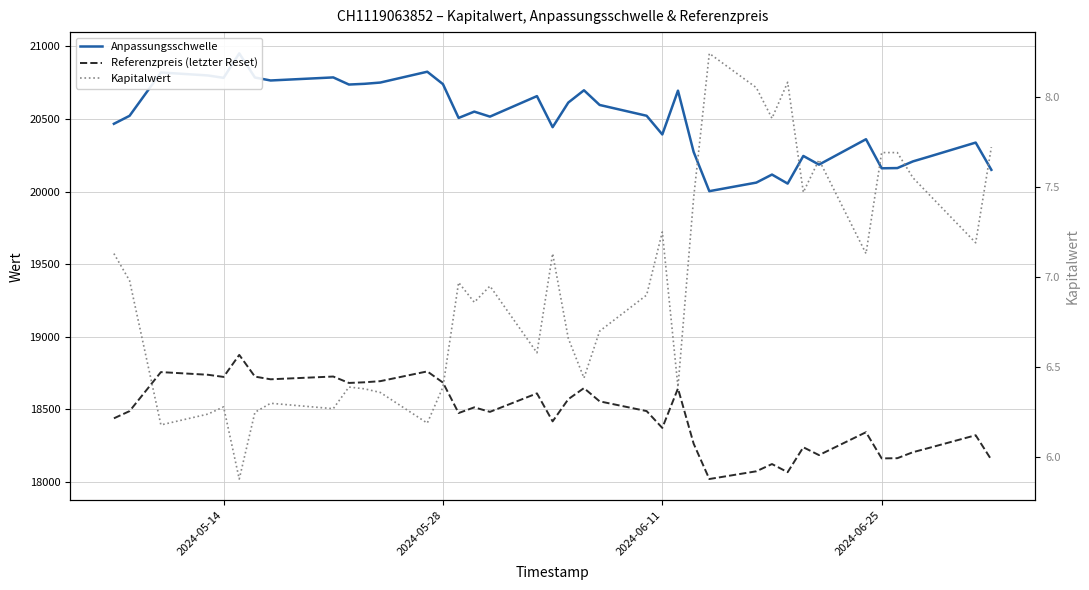

What is the difference between the second highest and second lowest values in the Anpassungsschwelle series?

770.4